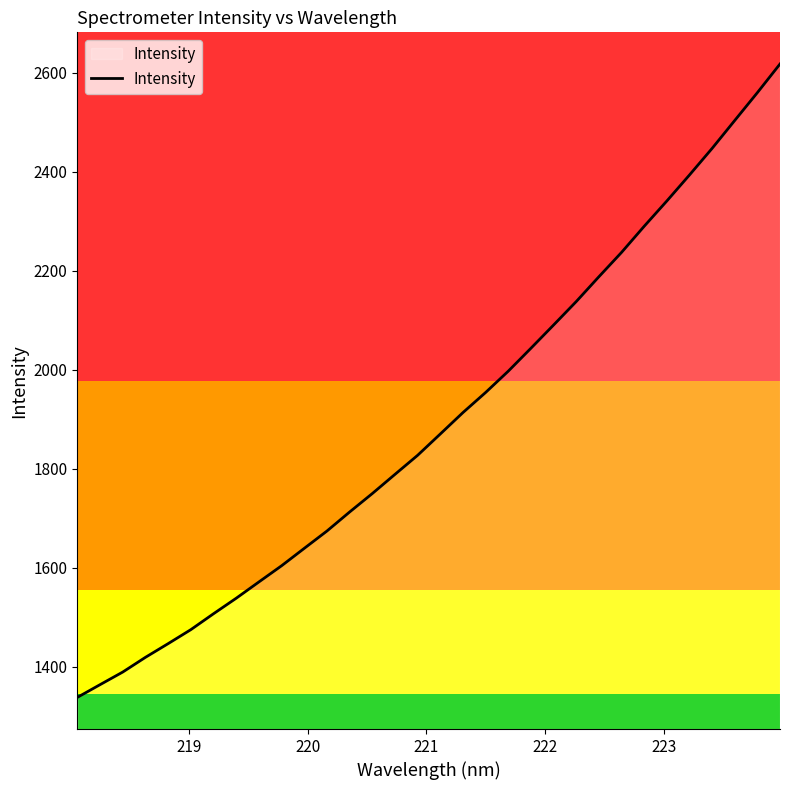

What is the sum of all values?

60629.2